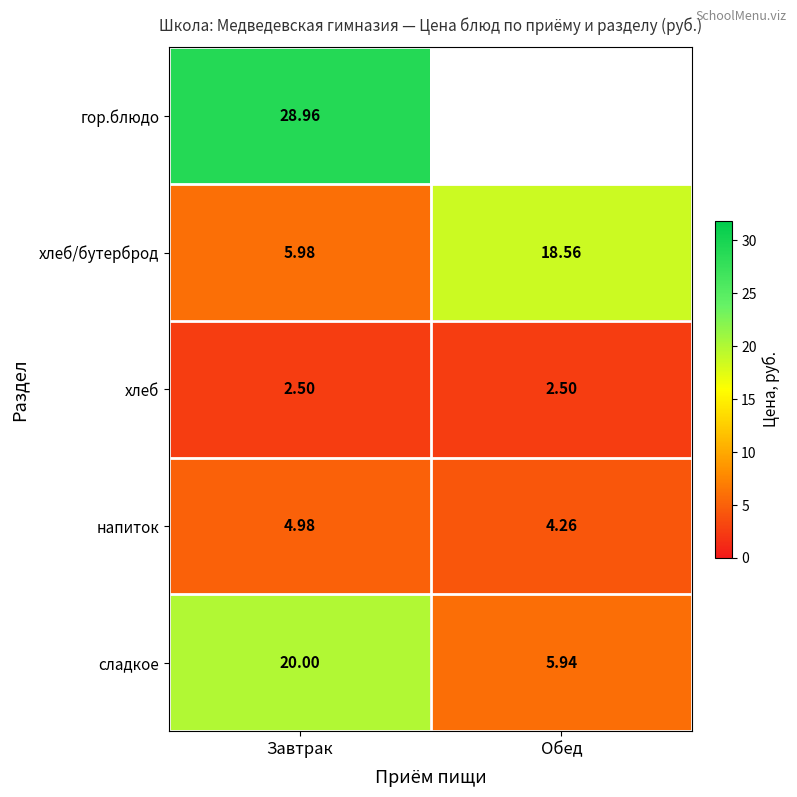

At which label does хлеб/бутерброд first exceed 18?

Обед